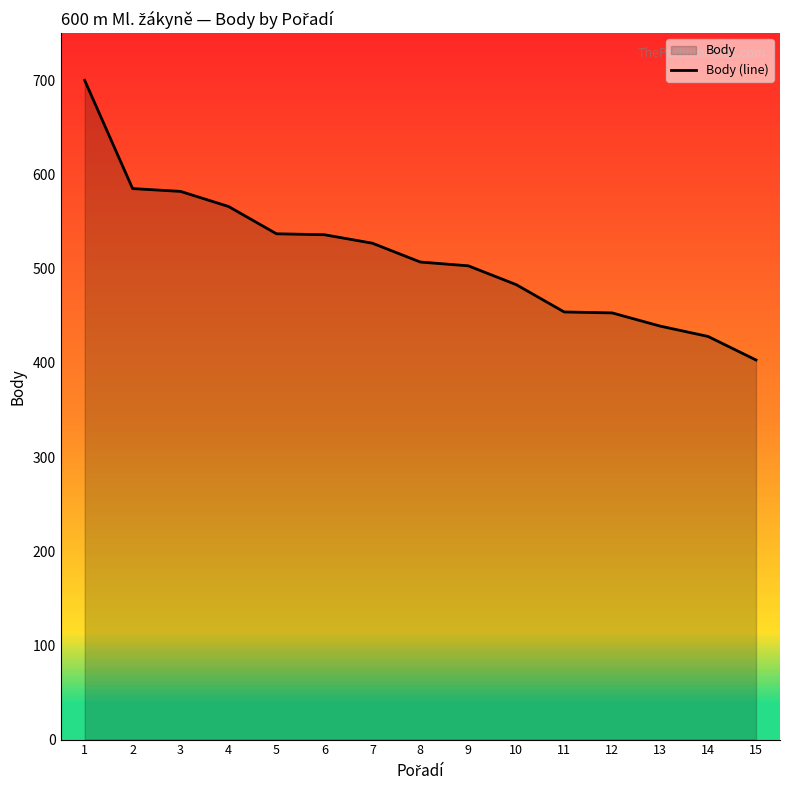

What is the smallest value displayed?

403